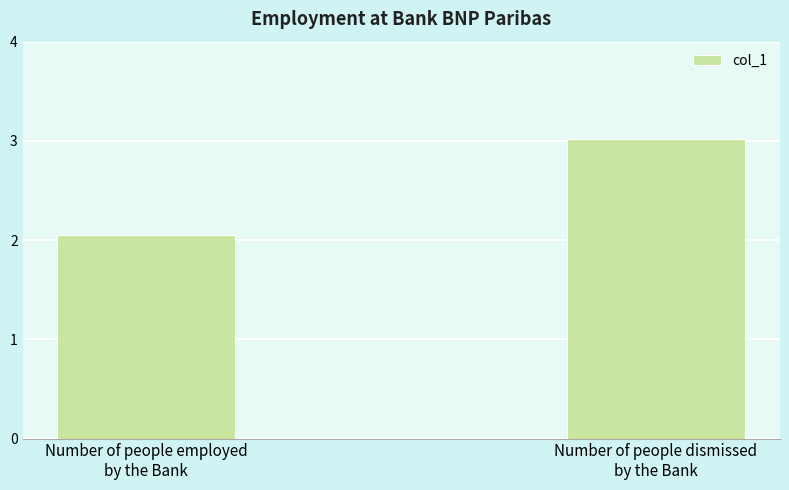

What position from the right is Number of people employed
by the Bank?

2